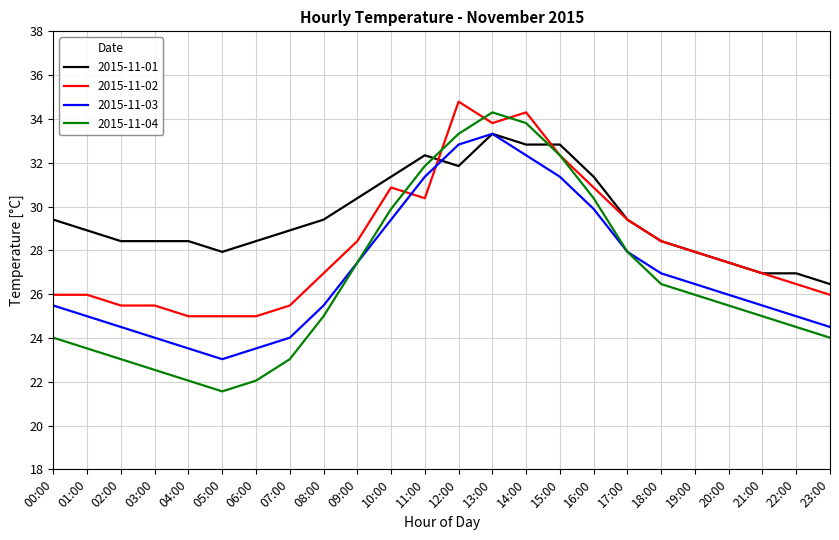

Is it true that 2015-11-03 equals 36.6 at 19:00?

False